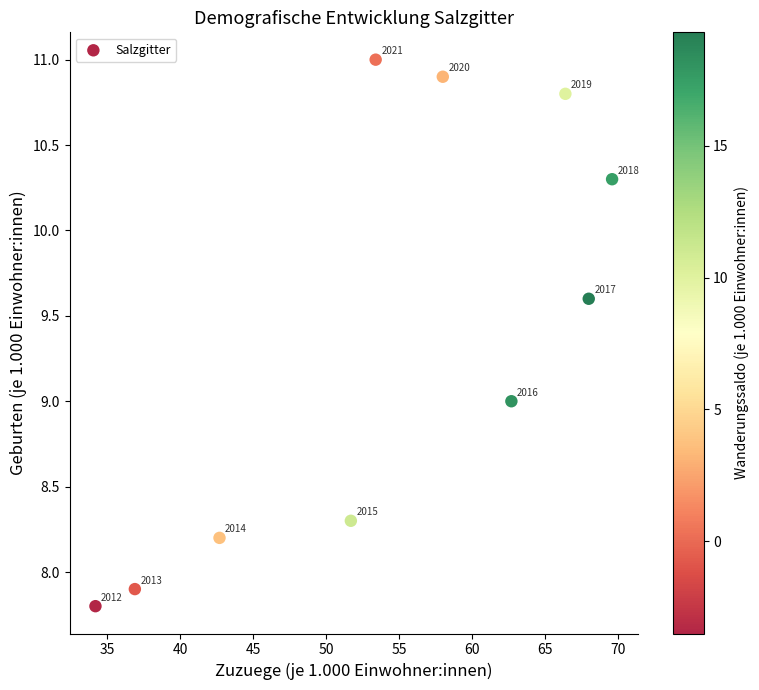

What is the range of Y values (max minus min)?

3.2